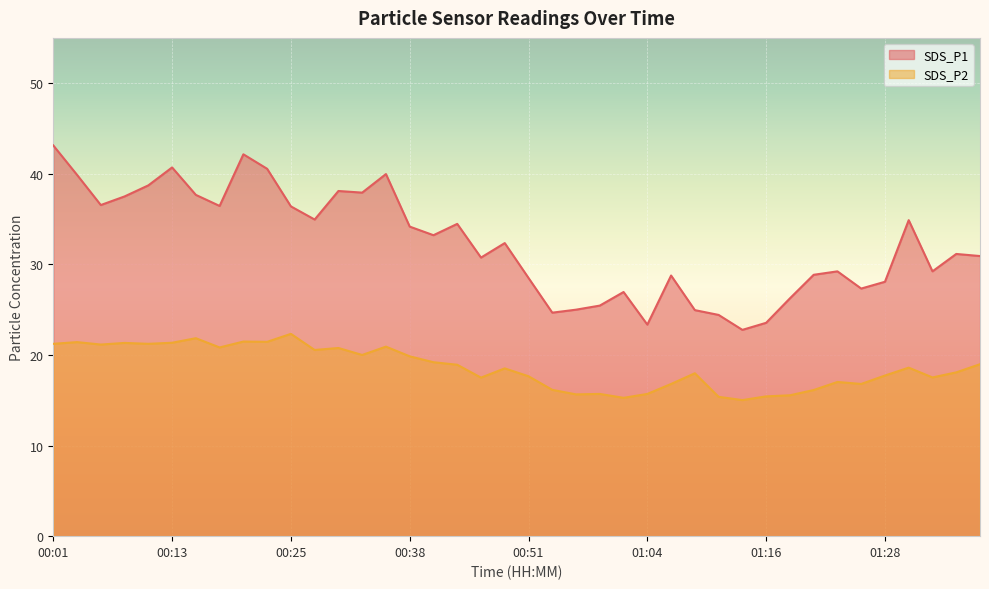

Where is the first local minimum for SDS_P1?

00:06